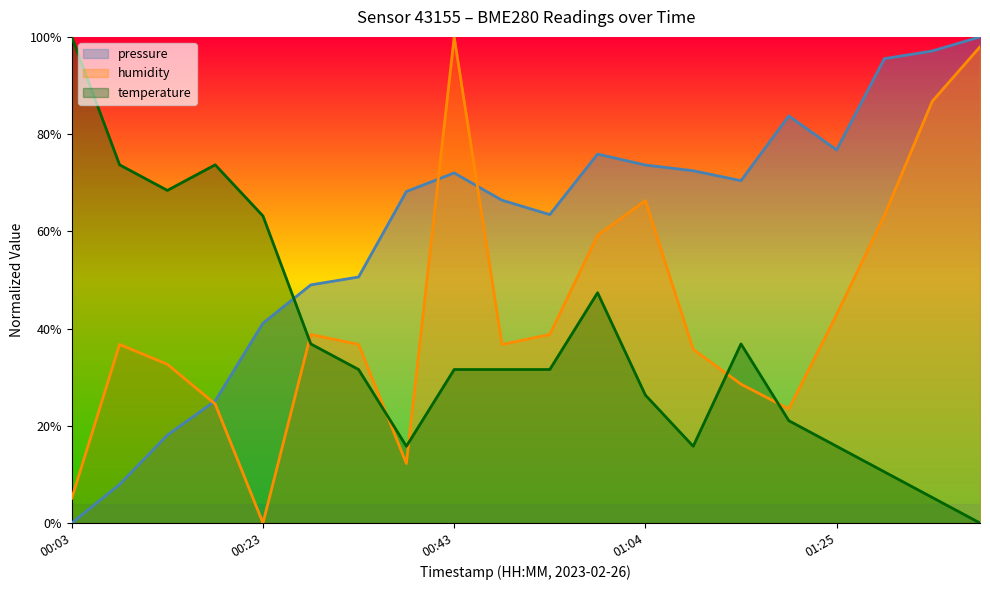

Where is the first local minimum for humidity?

00:23